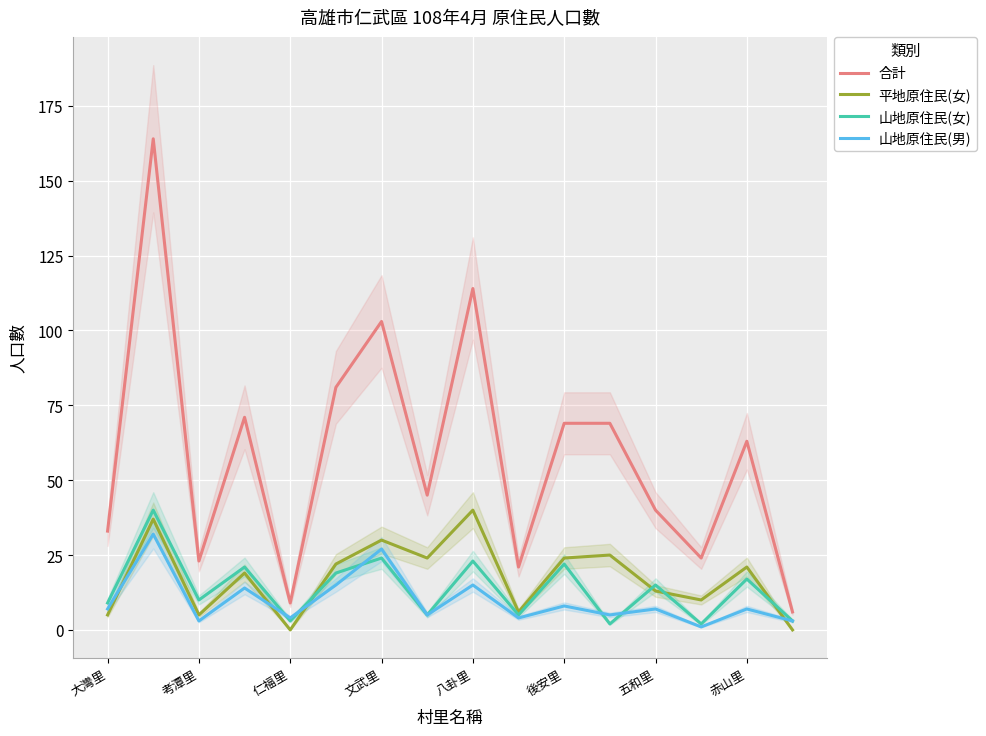

How many distinct data groups are displayed?

4